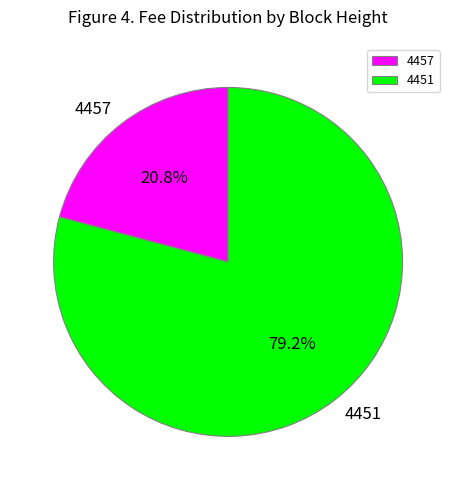

What is the ratio of the value at 4457 to the value at 4451?

0.3